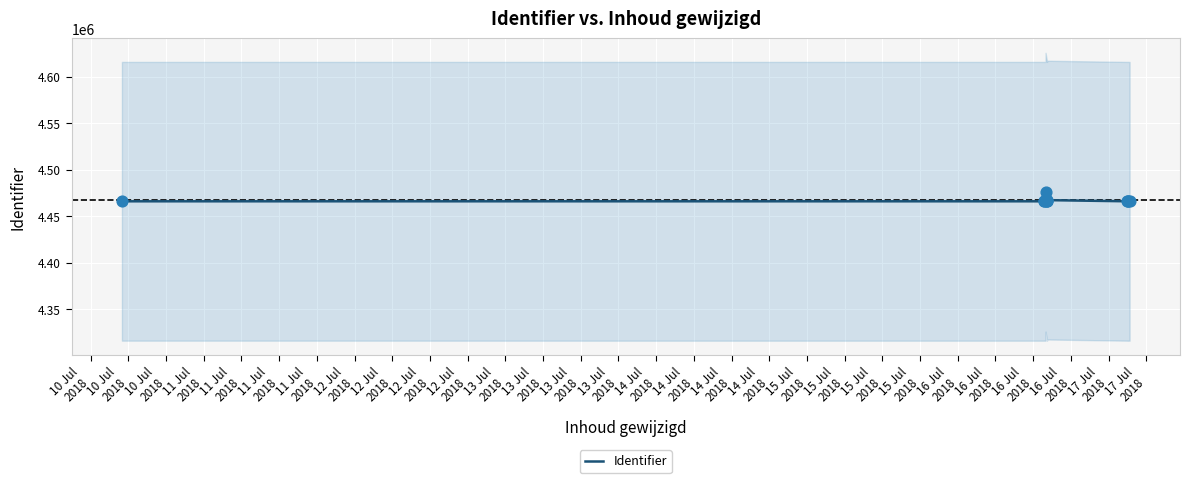

What is the change in value from 10 Jul
2018 to 11 Jul
2018?

+5